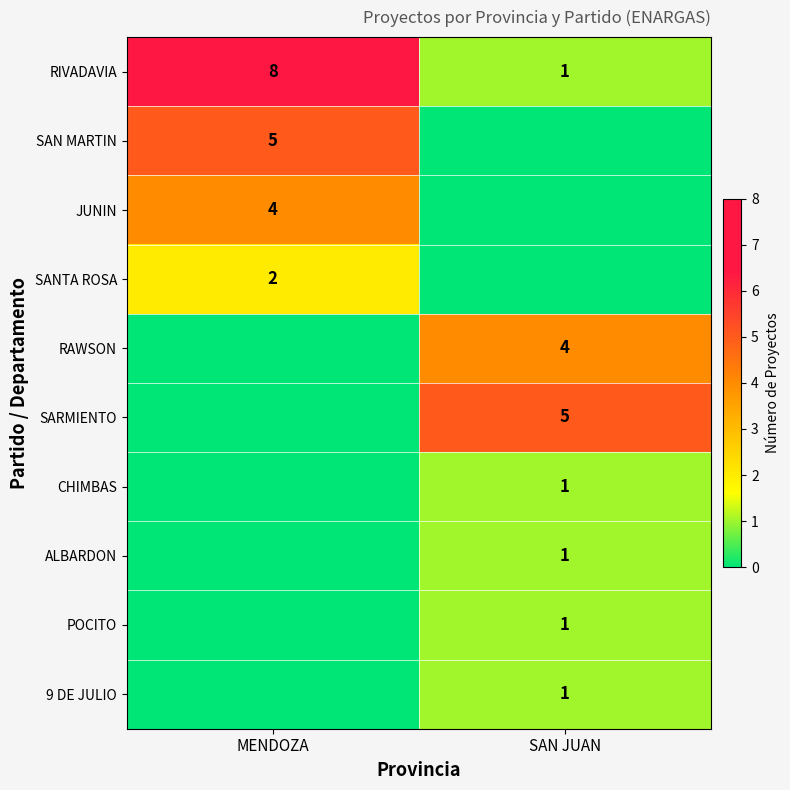

What is the total value across all series at MENDOZA?

19